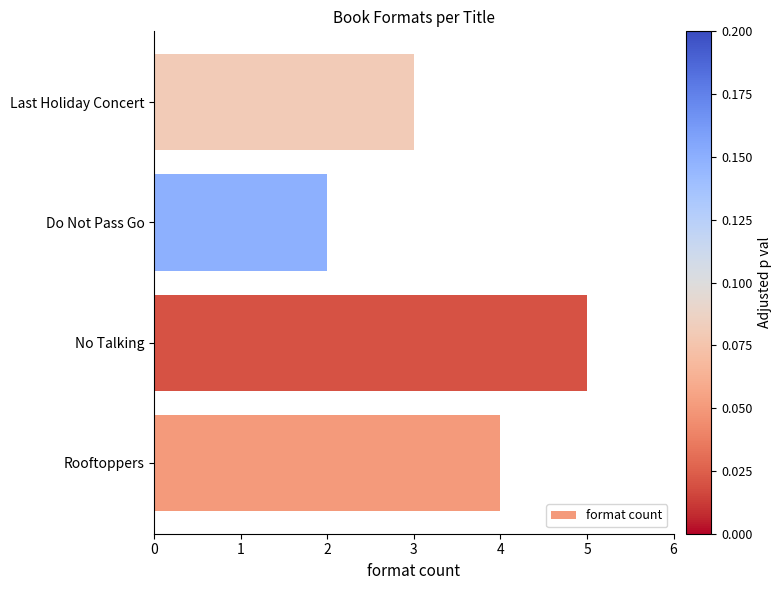

Reading bottom to top, list all the values displayed in this chart.

Rooftoppers=4	No Talking=5	Do Not Pass Go=2	Last Holiday Concert=3